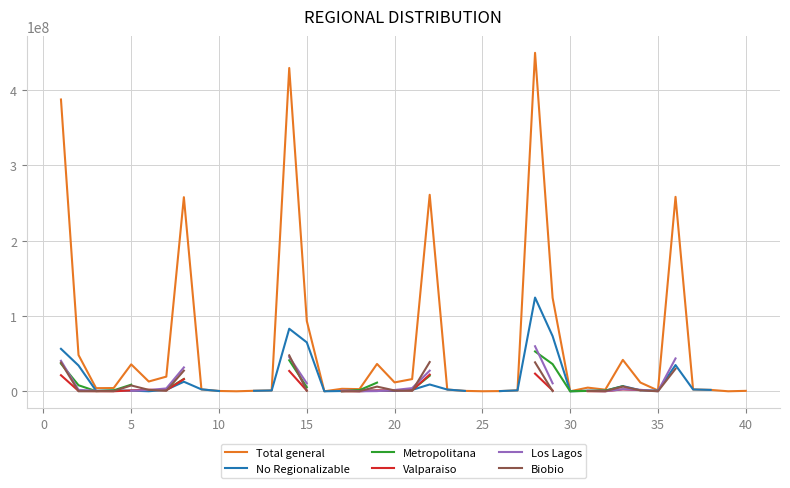

What is the highest value of the Total general series?

449378527